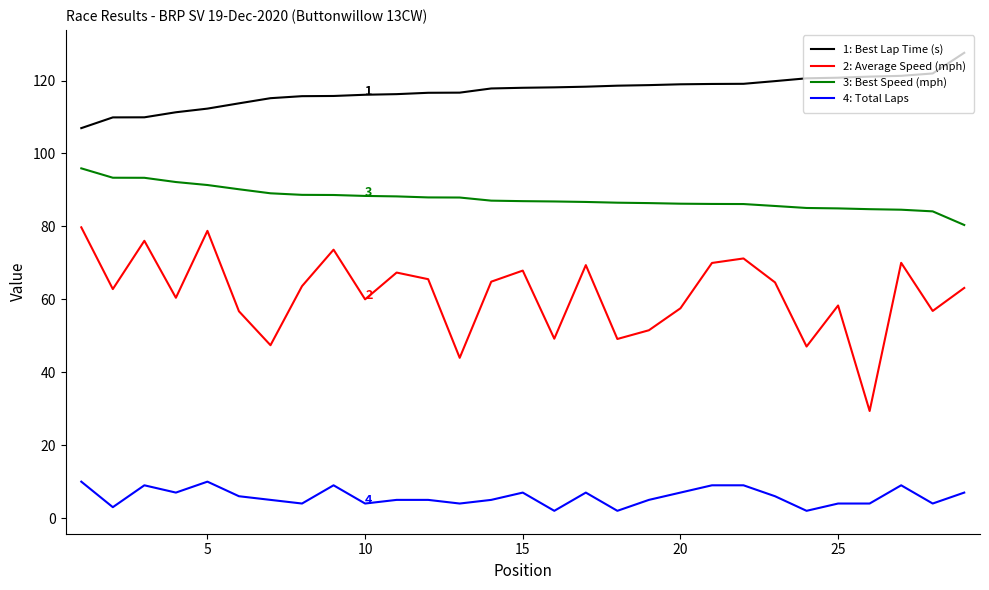

What is the maximum value shown in the chart?

127.6